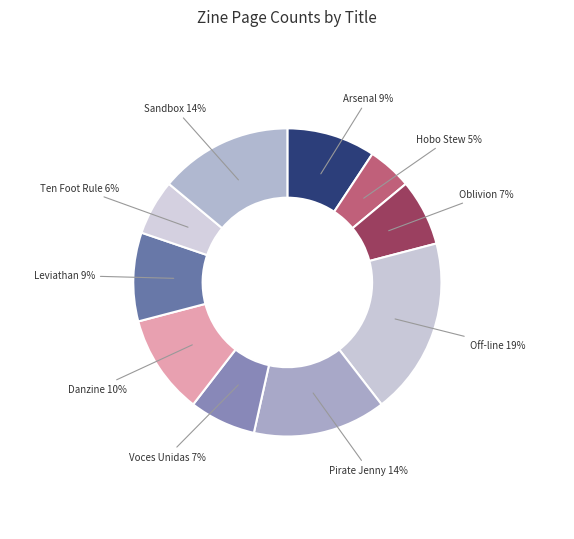

What is the smallest slice in the pie chart?

Hobo Stew